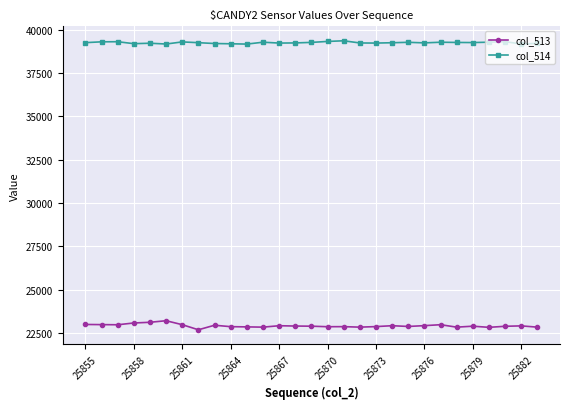

What is the value of the col_513 point at the 8th from the left?

22680